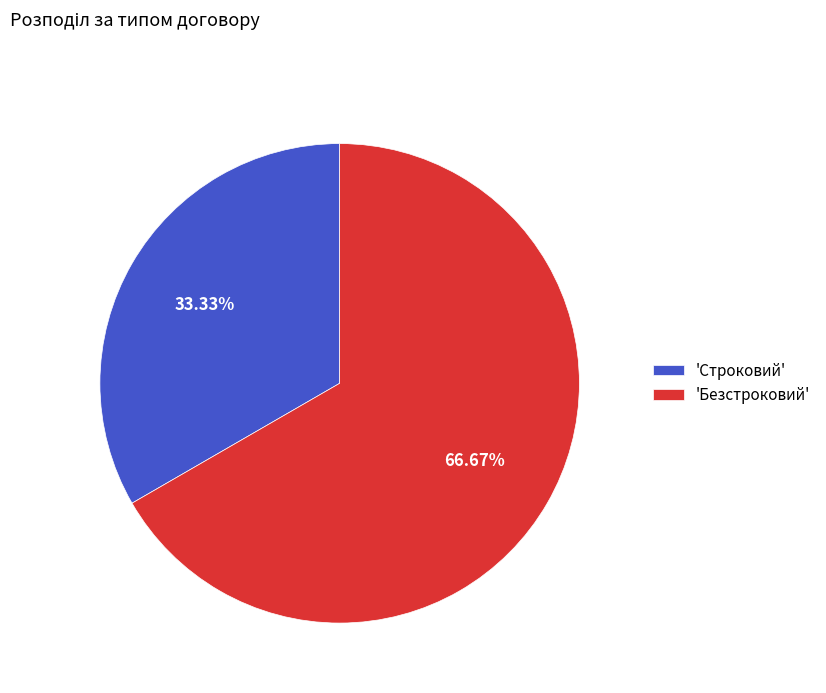

Rank the categories by value from highest to lowest.

'Безстроковий', 'Строковий'